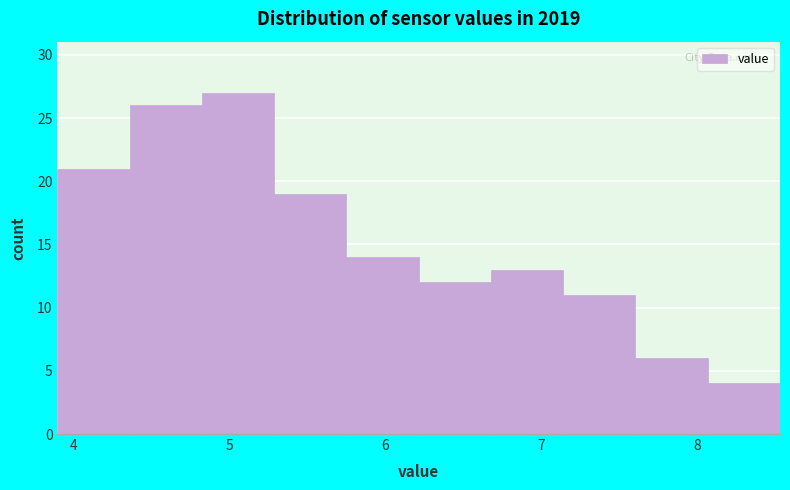

Reading left to right, list every bar in this chart as the range it spans on the x-axis followed by its height. Neither the bar edges nor the heights are printed on the chart, so give them approximately, as read against the axes.

3.9 to 4.4: 21
4.4 to 4.8: 26
4.8 to 5.3: 27
5.3 to 5.8: 19
5.8 to 6.2: 14
6.2 to 6.7: 12
6.7 to 7.1: 13
7.1 to 7.6: 11
7.6 to 8.1: 6
8.1 to 8.5: 4